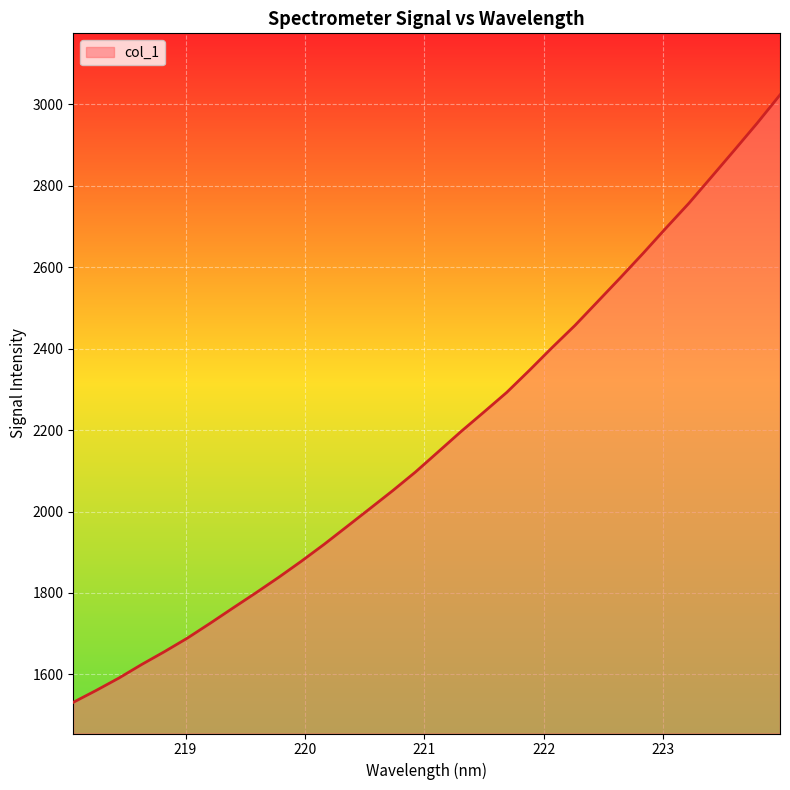

What is the difference between the maximum and minimum values?

1491.8